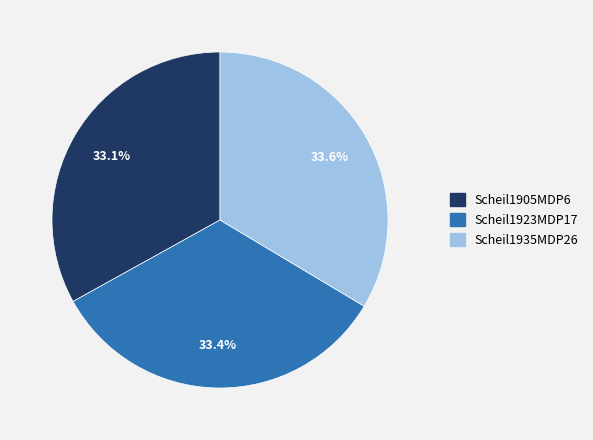

How many slices are in this pie chart?

3